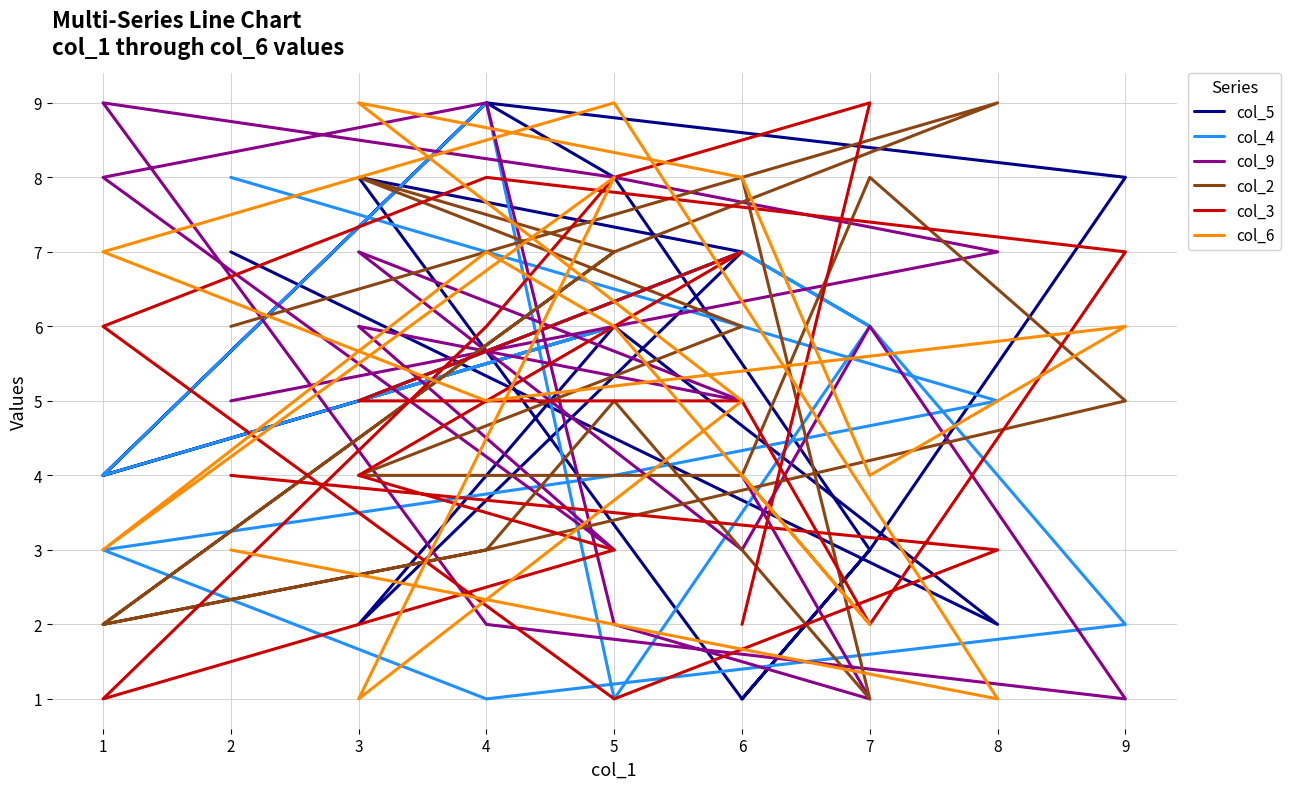

How many intersections are there between col_2 and col_9?

6